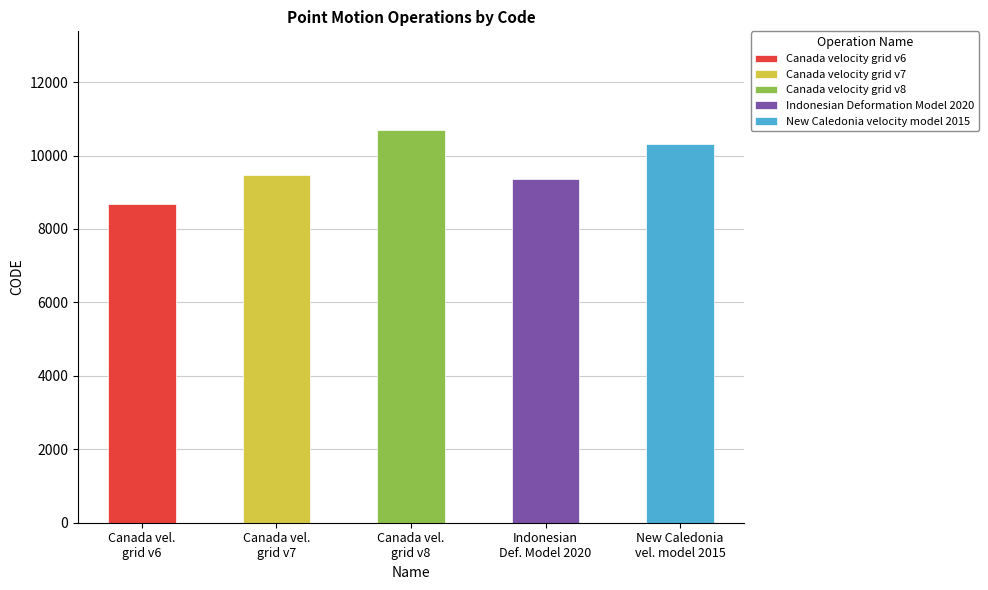

What is the smallest value displayed?

8676